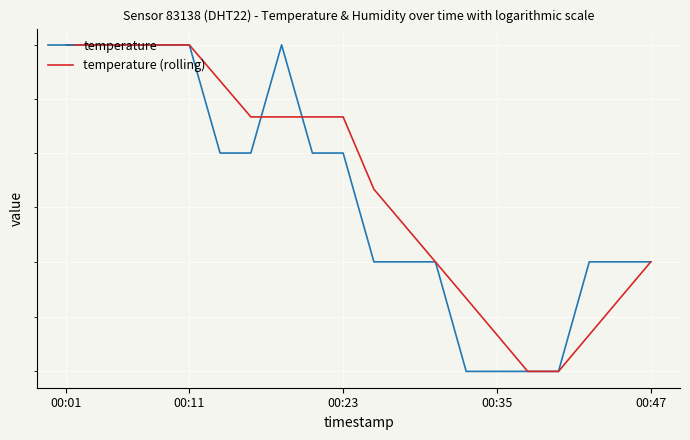

True or false: temperature (rolling) has a value of 15.2 at 17.

True